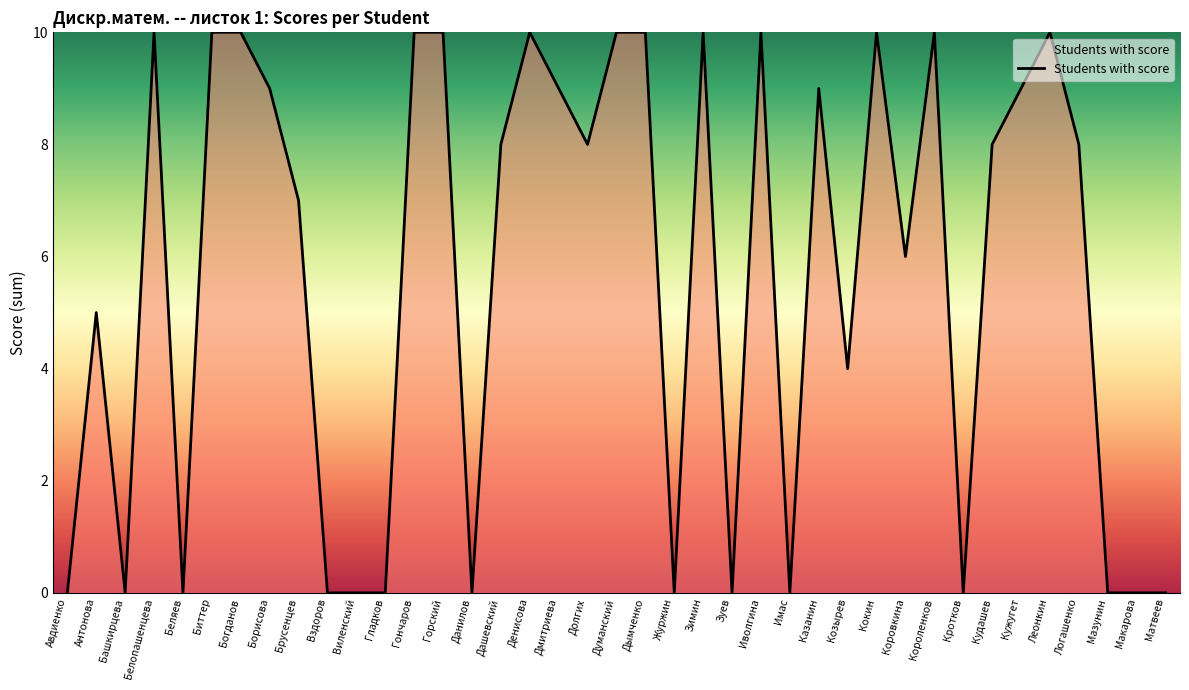

The value at Гладков is 4. True or false?

False